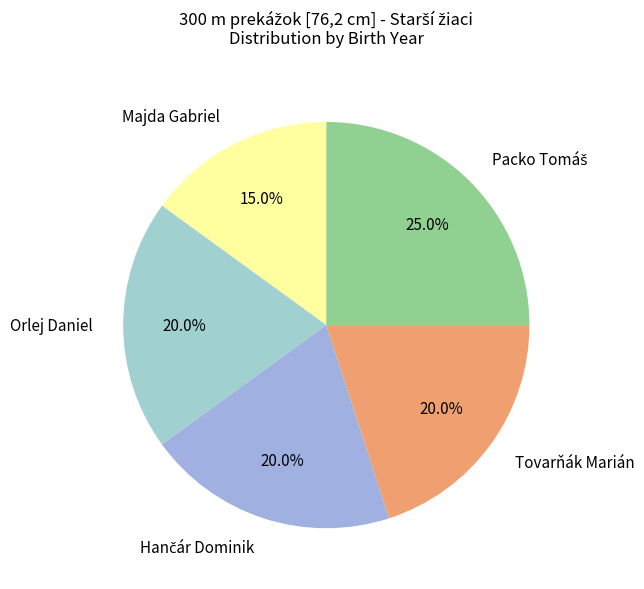

How many segments does this pie chart have?

5